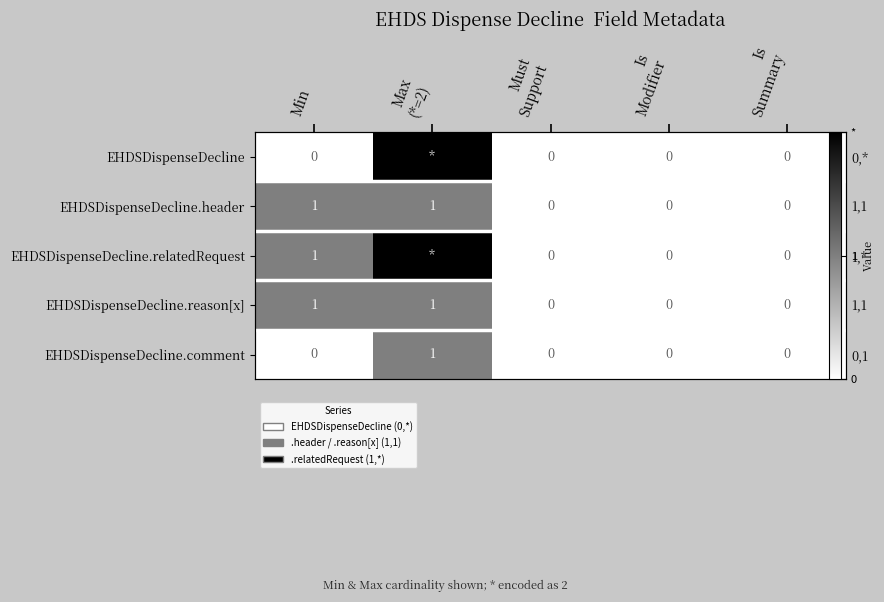

Is the value of EHDSDispenseDecline.header at Min greater than the value of EHDSDispenseDecline.relatedRequest at Min?

No